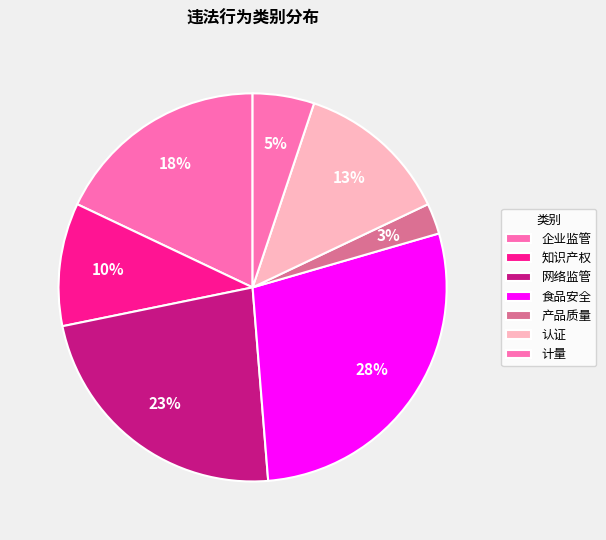

Does any single category account for the majority?

No